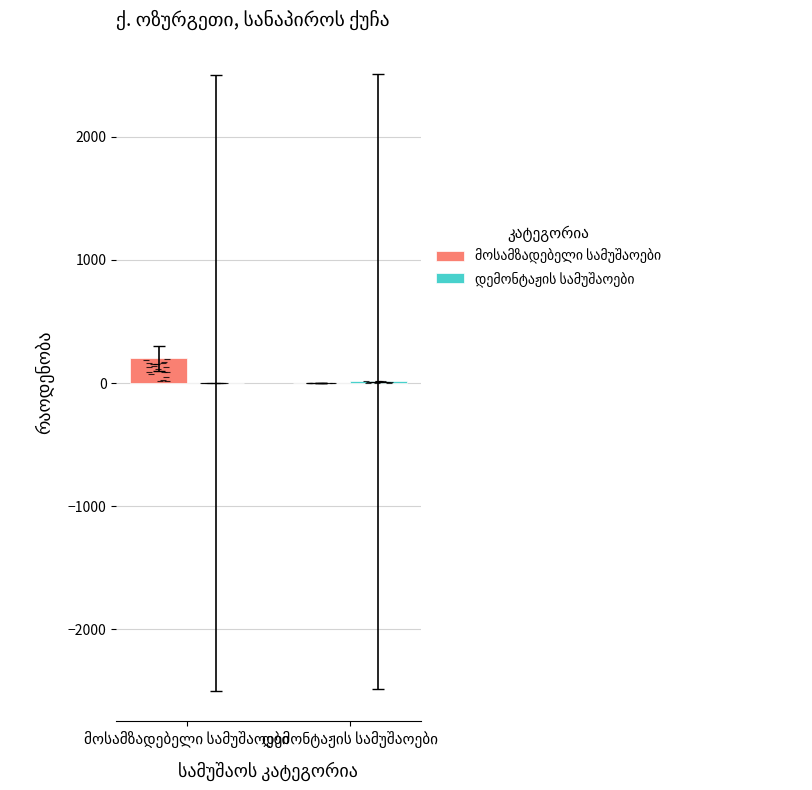

How many series are shown in this chart?

2